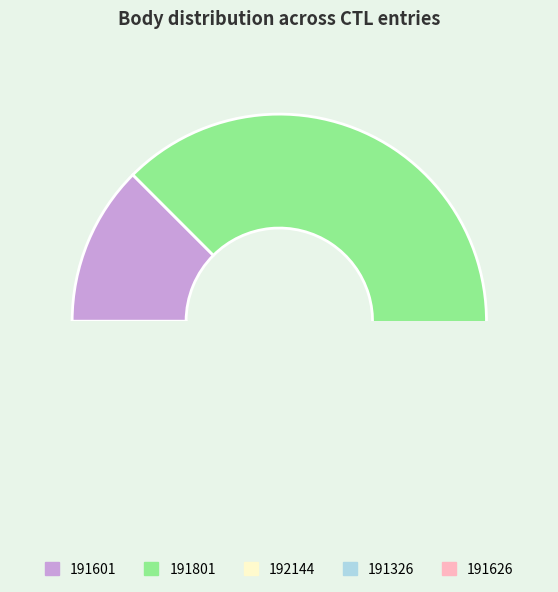

True or false: 191801 accounts for 53% of the total.

False